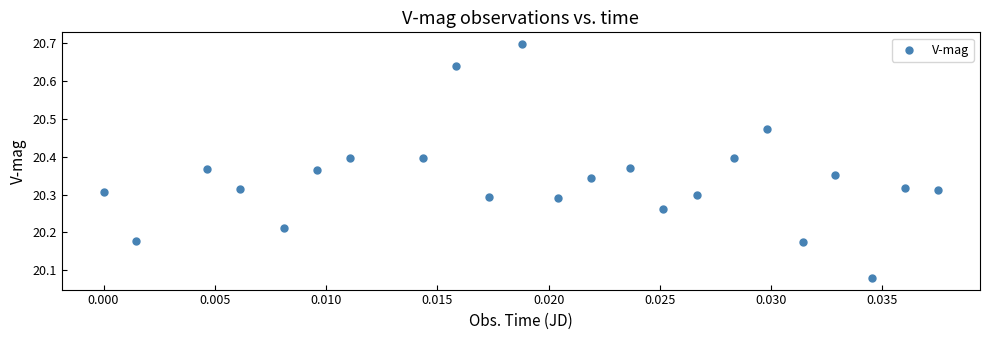

How many data points are displayed?

23